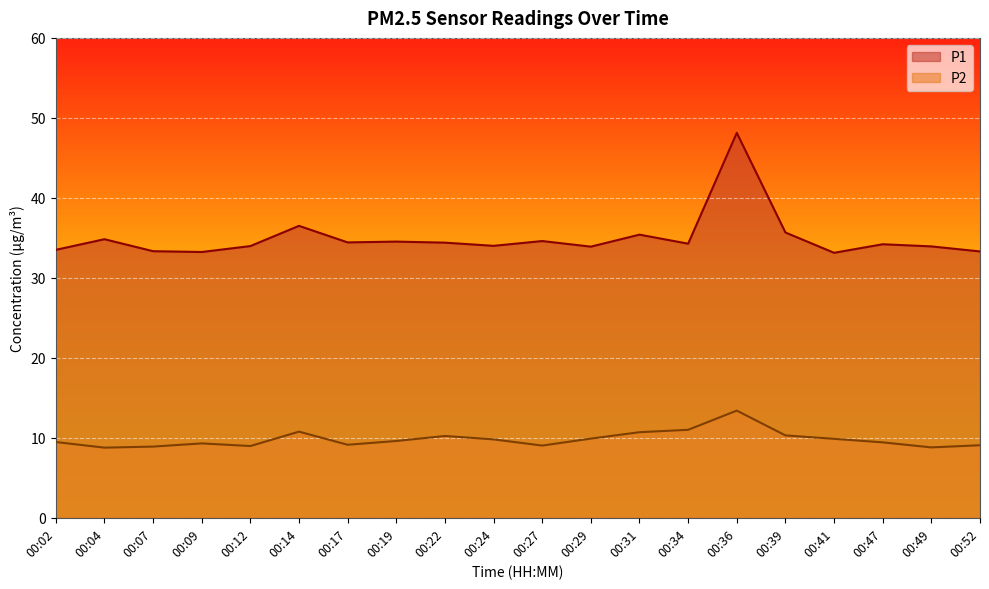

Between 00:24 and 00:07, which is larger?

00:24